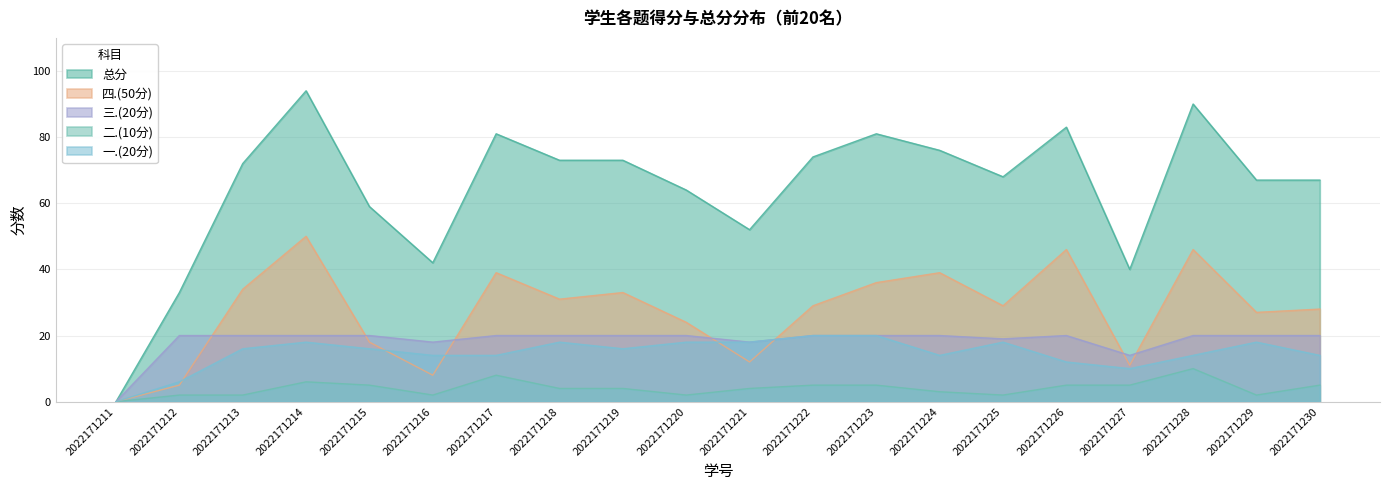

Reading left to right, transcribe all the data shown in this chart.

一.(20分): 0	6	16	18	16	14	14	18	16	18	18	20	20	14	18	12	10	14	18	14
二.(10分): 0	2	2	6	5	2	8	4	4	2	4	5	5	3	2	5	5	10	2	5
三.(20分): 0	20	20	20	20	18	20	20	20	20	18	20	20	20	19	20	14	20	20	20
四.(50分): 0	5	34	50	18	8	39	31	33	24	12	29	36	39	29	46	11	46	27	28
总分: 0	33	72	94	59	42	81	73	73	64	52	74	81	76	68	83	40	90	67	67